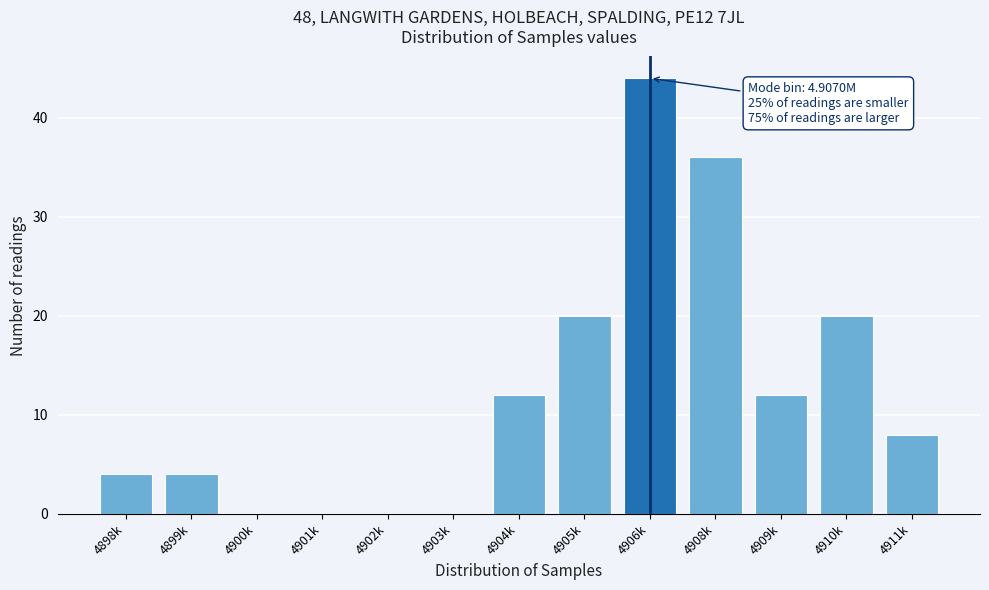

Reading left to right, transcribe all the data shown in this chart.

4898k=4	4899k=4	4900k=0	4901k=0	4902k=0	4903k=0	4904k=12	4905k=20	4906k=44	4908k=36	4909k=12	4910k=20	4911k=8